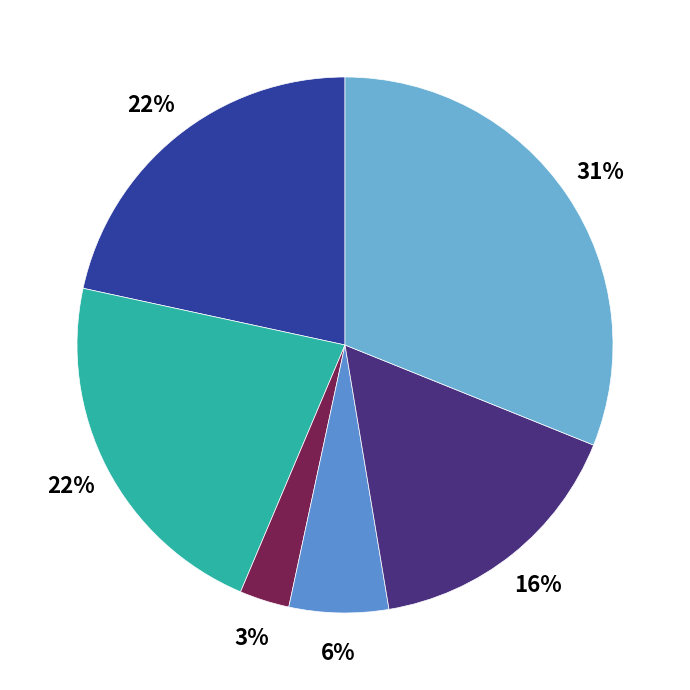

How many segments does this pie chart have?

6